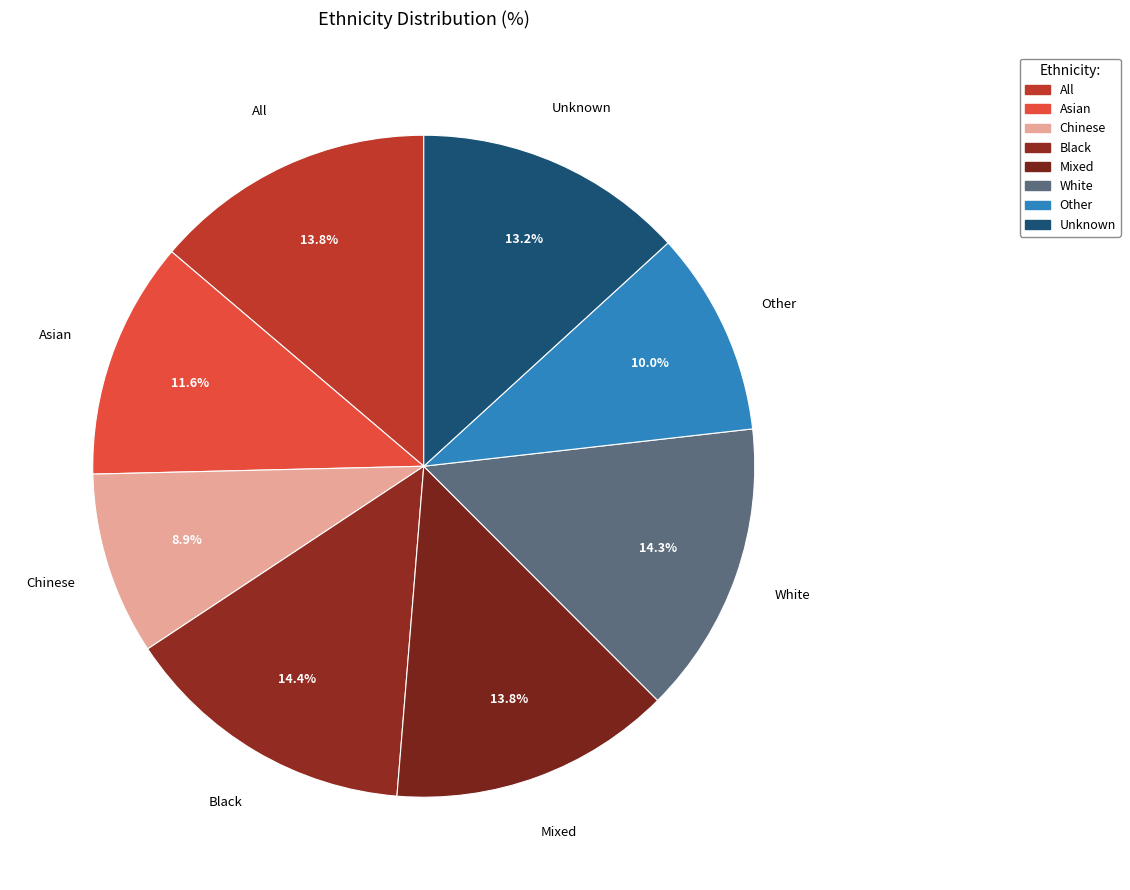

Combined, what portion of the pie is Unknown and Black?

27.6%